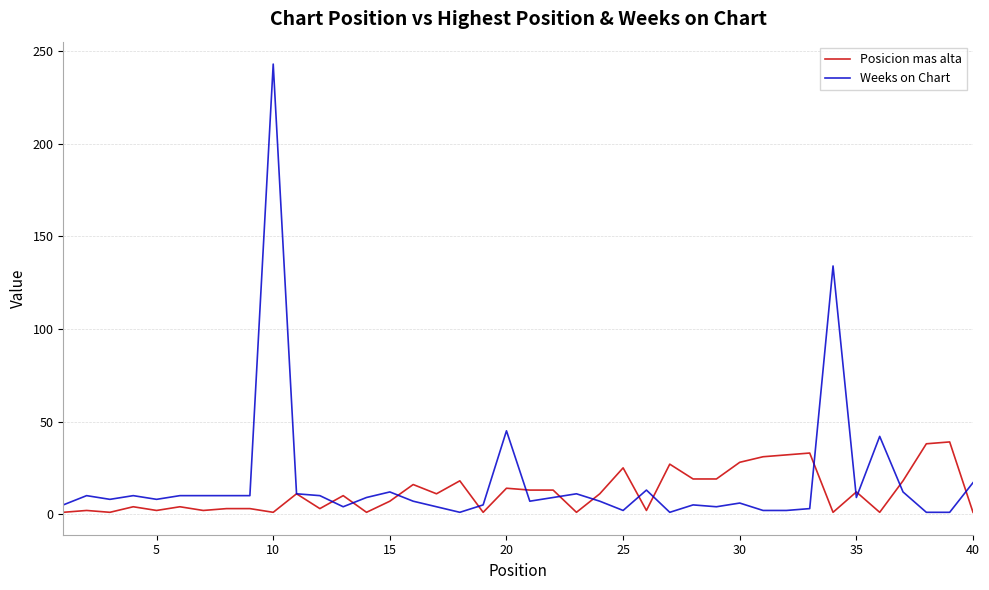

Which series has the largest range (max minus min)?

Weeks on Chart